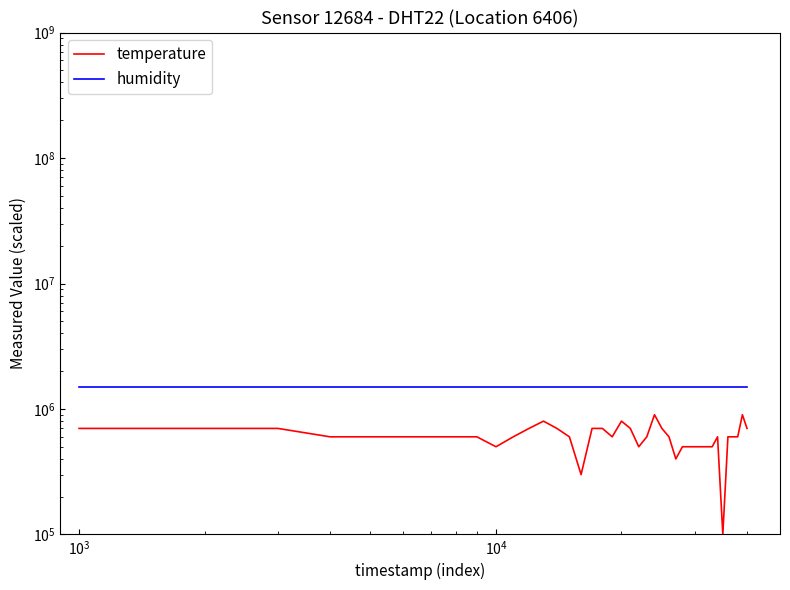

At how many categories does at least one series exceed 197312?

40